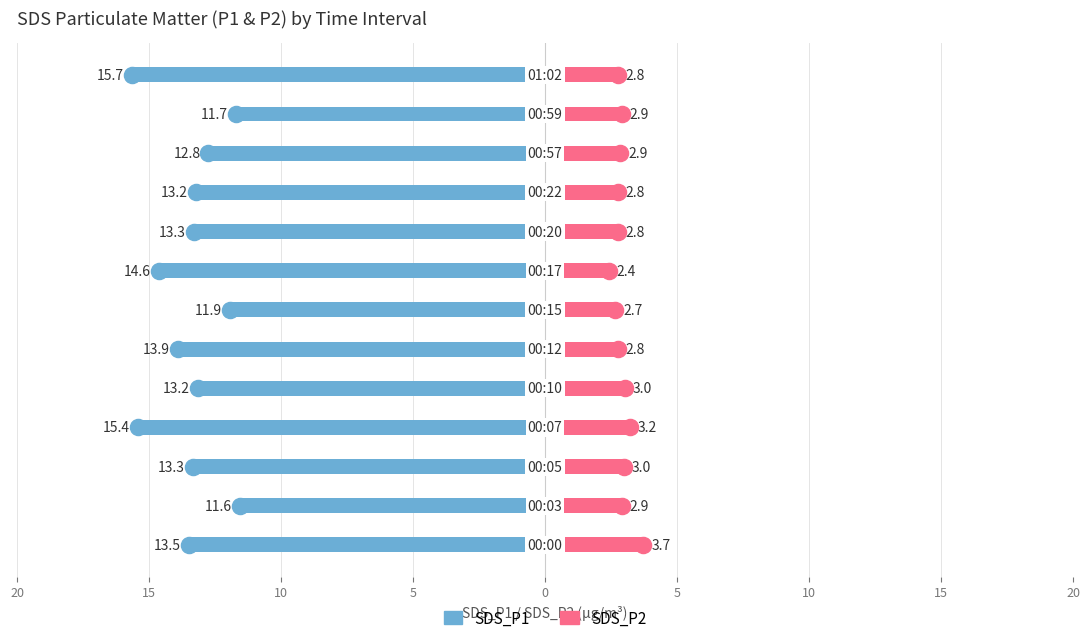

At how many categories does at least one series exceed -6?

13